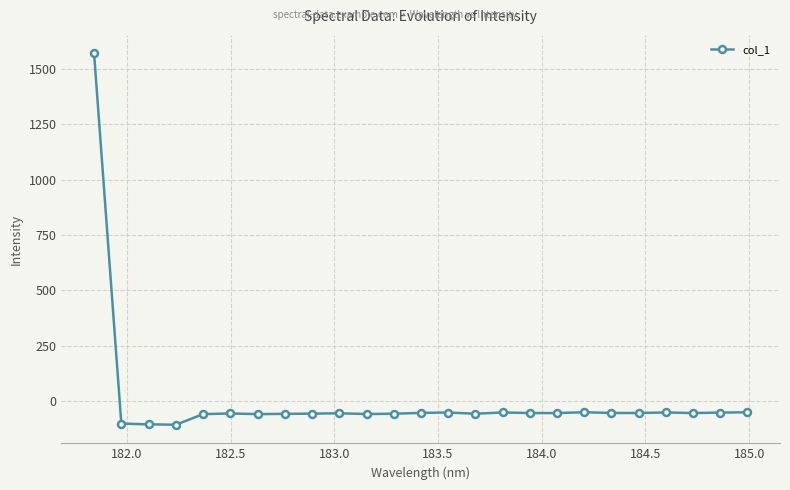

Does the chart have visible grid lines?

Yes